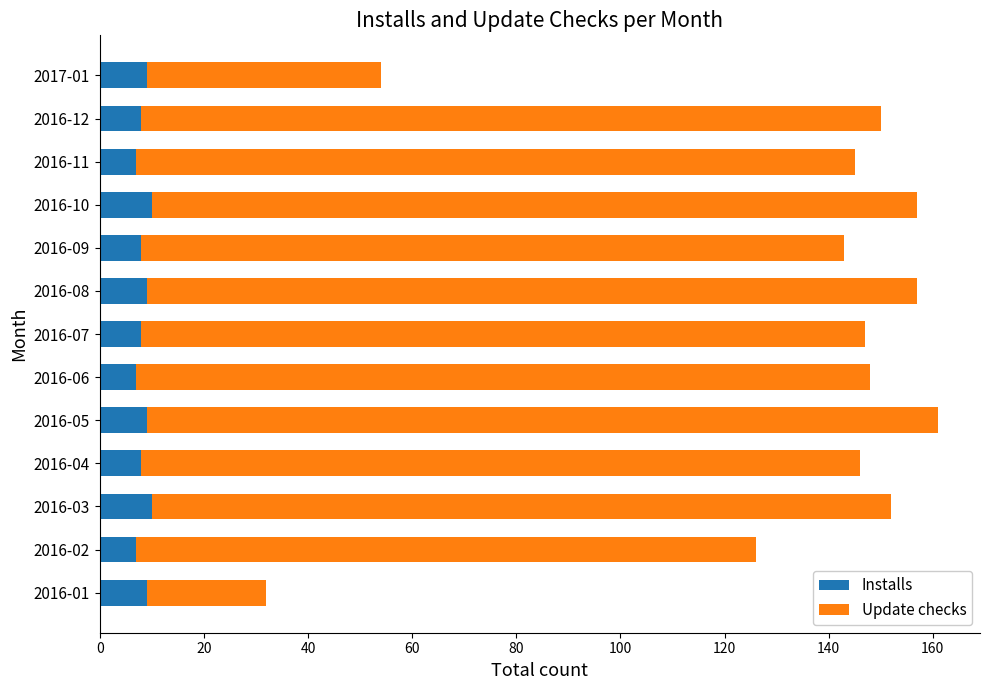

What is the total value across all series at 2016-12?

150